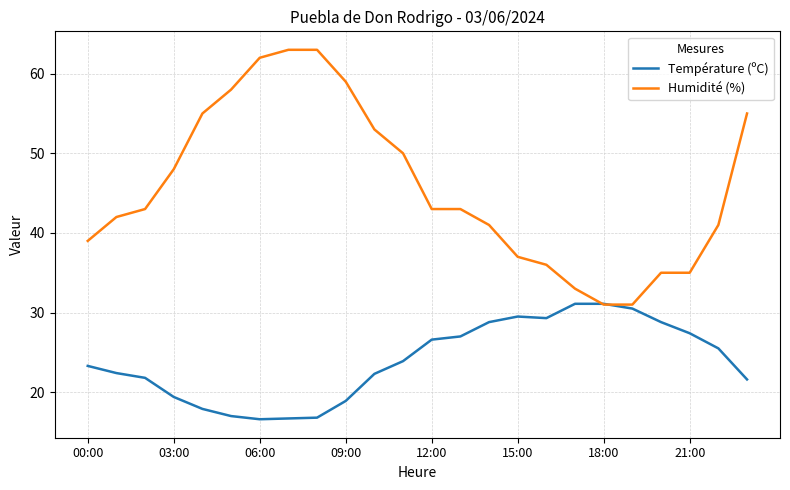

What is the sum of all Température (ºC) values?

574.2